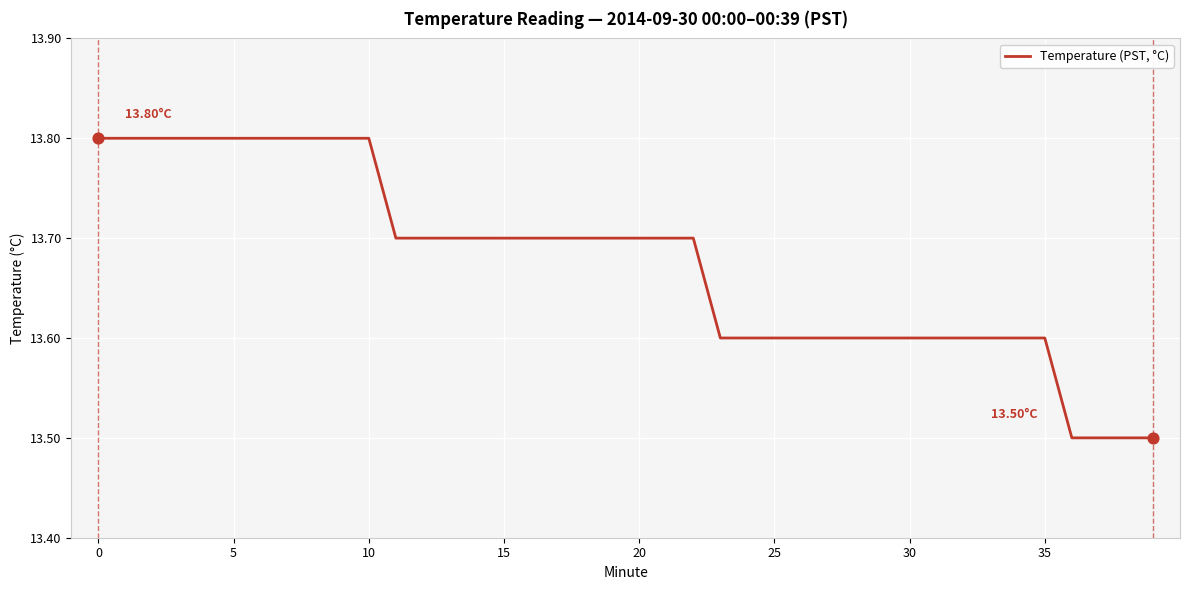

What is the difference between the maximum and minimum values?

0.3